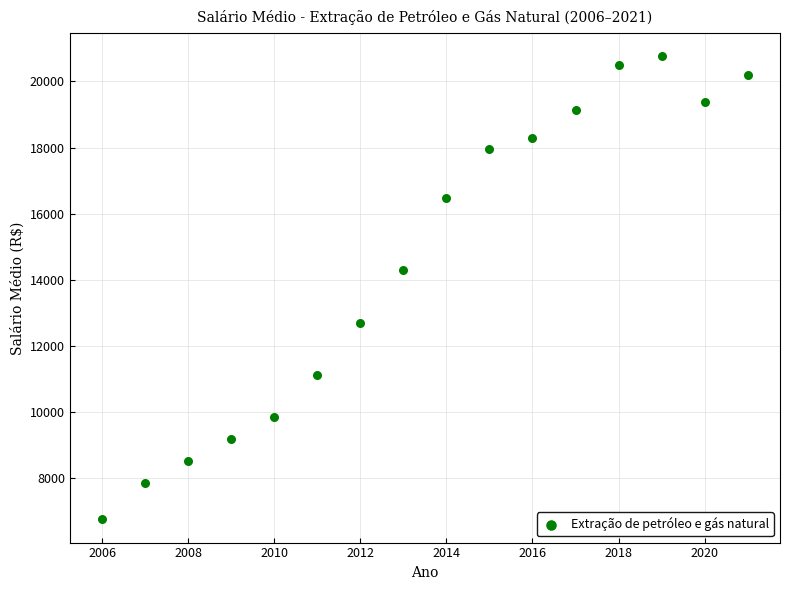

What Y value in the scatter plot is closest to 13757?

14291.6